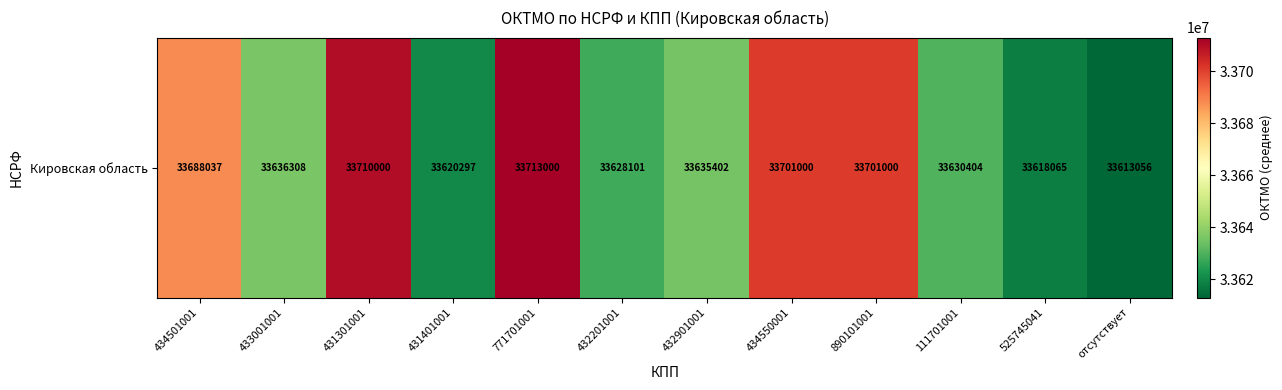

What value does the data have at 434550001?

33701000.0